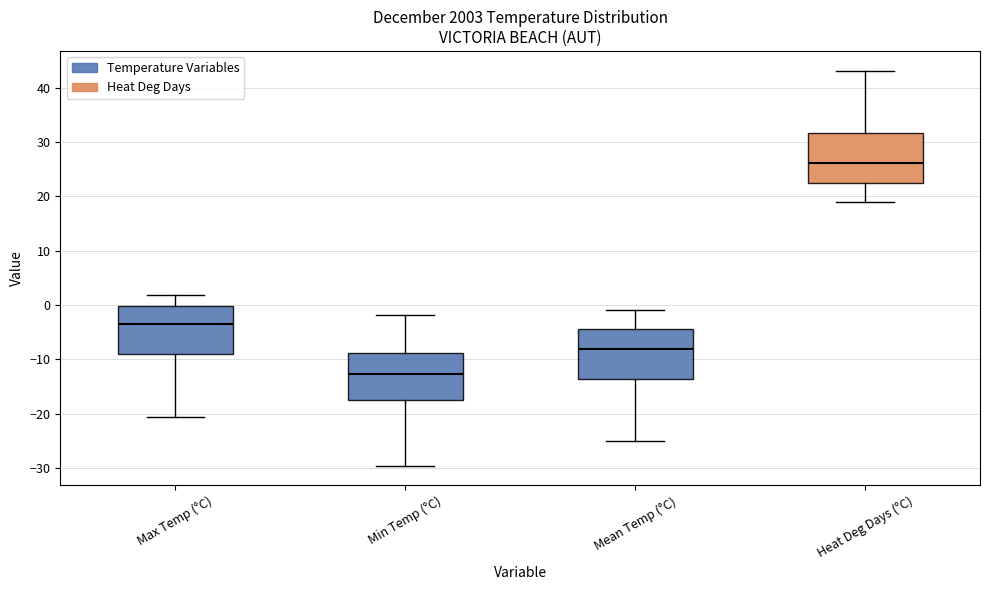

Reading left to right, transcribe this box plot: for each box, give where its median line is, the range the box spans, and where its two whiskers end, as read against the y-axis. The values are not printed on the chart, so give them approximately, as read against the axis.

Max Temp (°C): median -4, box -9 to 0, whiskers -21 to 2
Min Temp (°C): median -13, box -17 to -9, whiskers -30 to -2
Mean Temp (°C): median -8, box -14 to -4, whiskers -25 to -1
Heat Deg Days (°C): median 26, box 23 to 32, whiskers 19 to 43